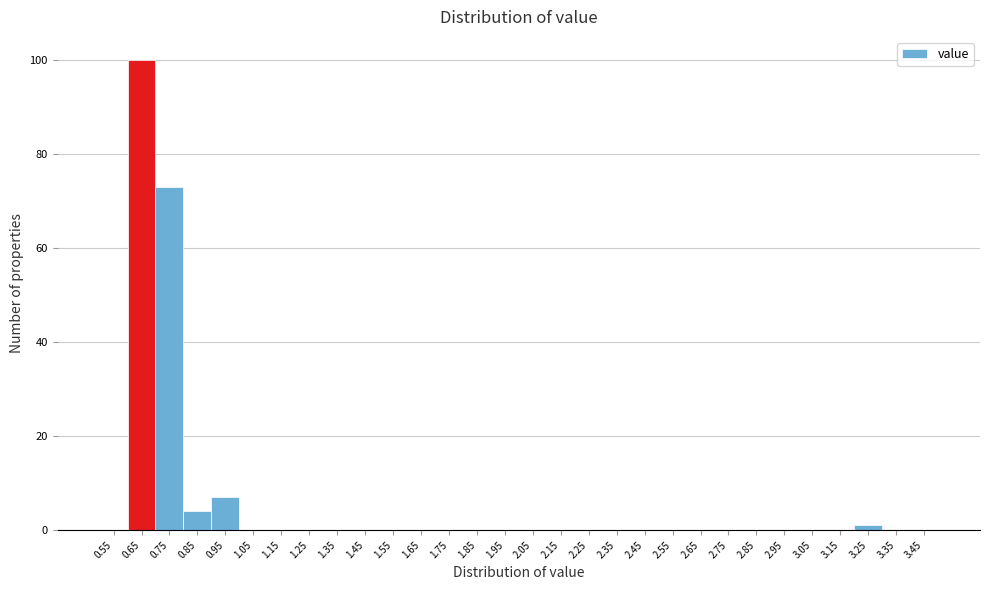

Which range on the x-axis has the tallest bar?

0.6 to 0.7